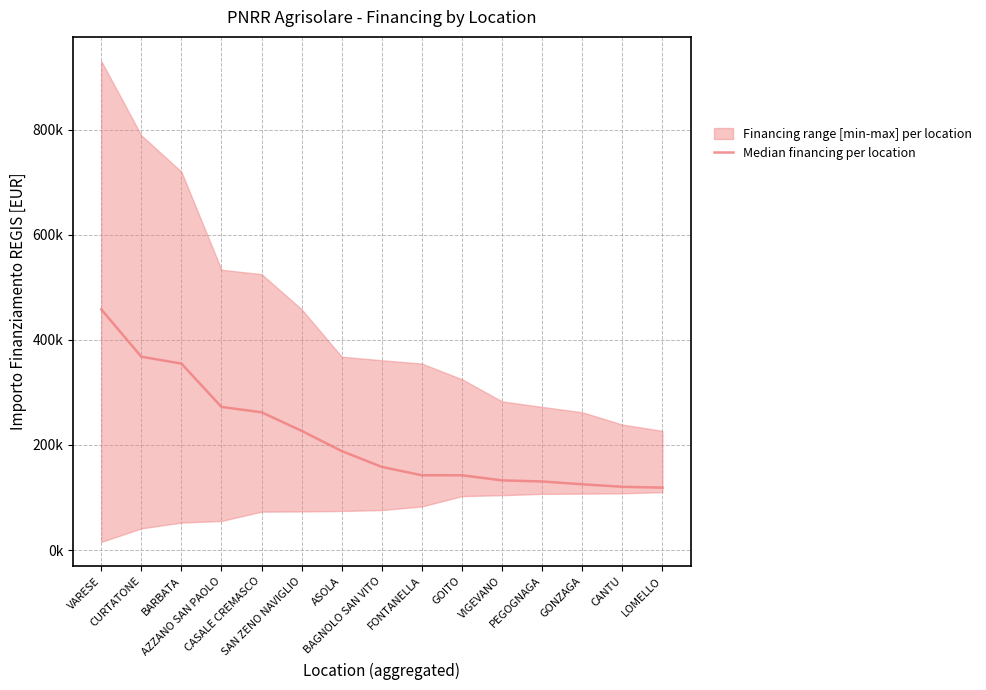

List the labels in order of value, largest first.

VARESE, CURTATONE, BARBATA, AZZANO SAN PAOLO, CASALE CREMASCO, SAN ZENO NAVIGLIO, ASOLA, BAGNOLO SAN VITO, FONTANELLA, GOITO, VIGEVANO, PEGOGNAGA, GONZAGA, CANTU, LOMELLO